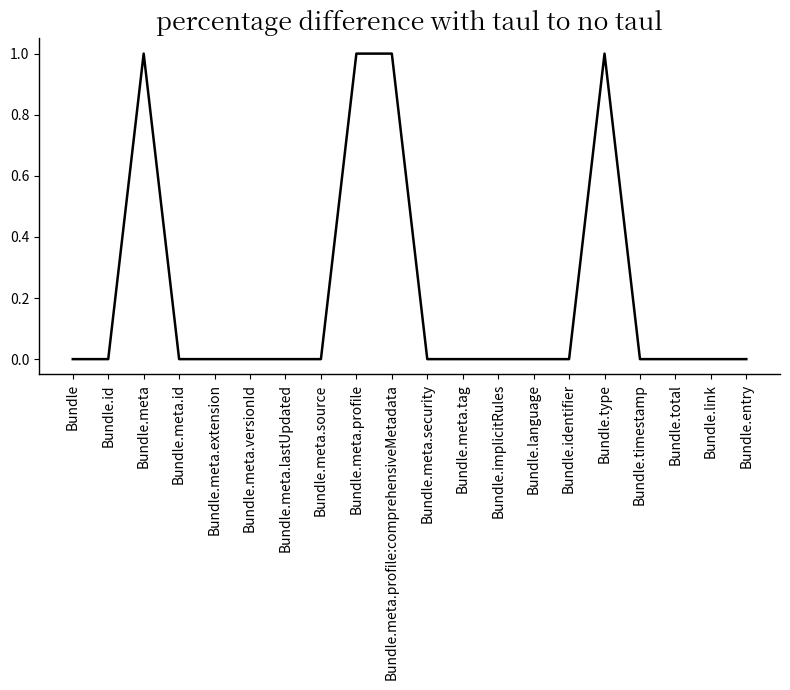

Which has a higher value, Bundle.meta or Bundle.id?

Bundle.meta